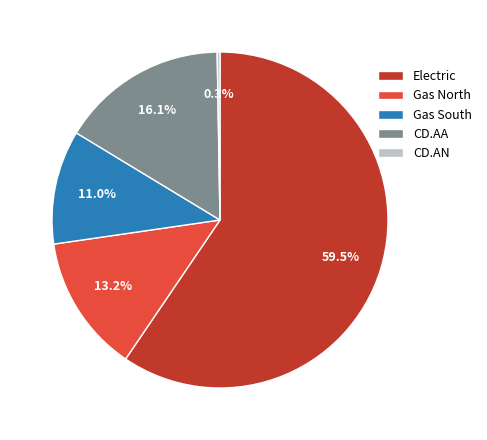

Which slice is the largest?

Electric